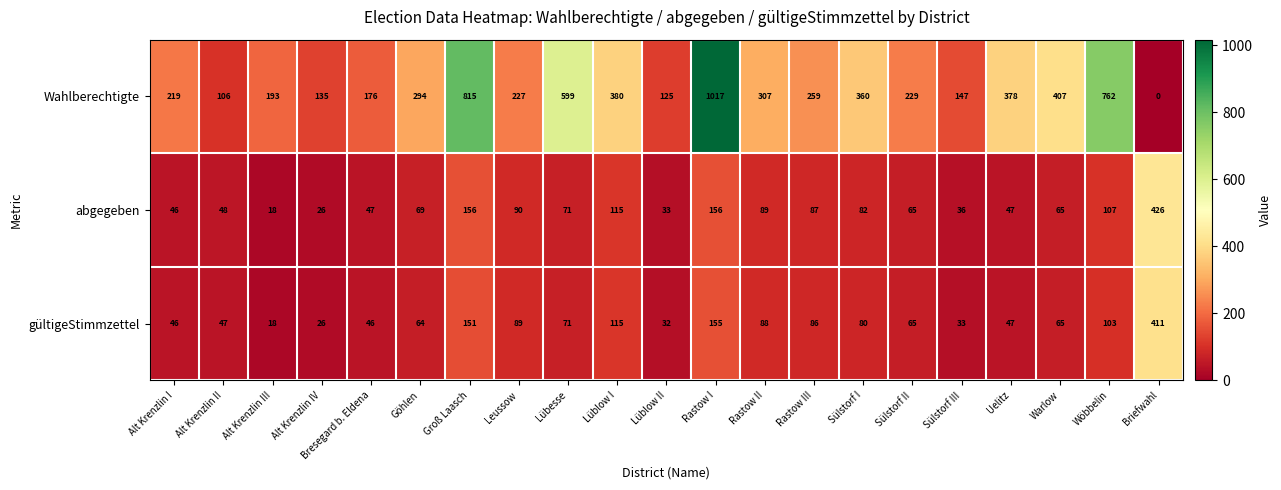

Read the abgegeben value at Rastow II, to the nearest 50.

100